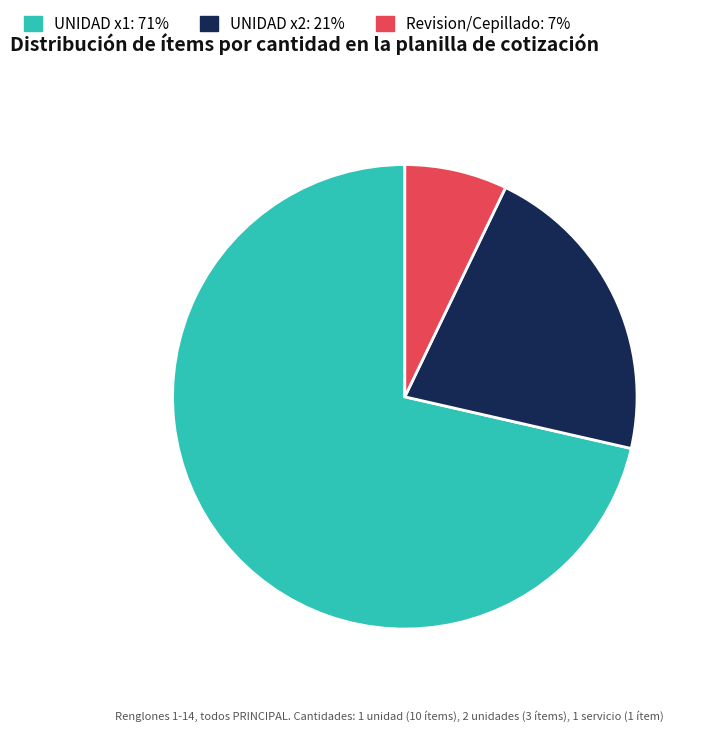

Does any single category account for the majority?

Yes